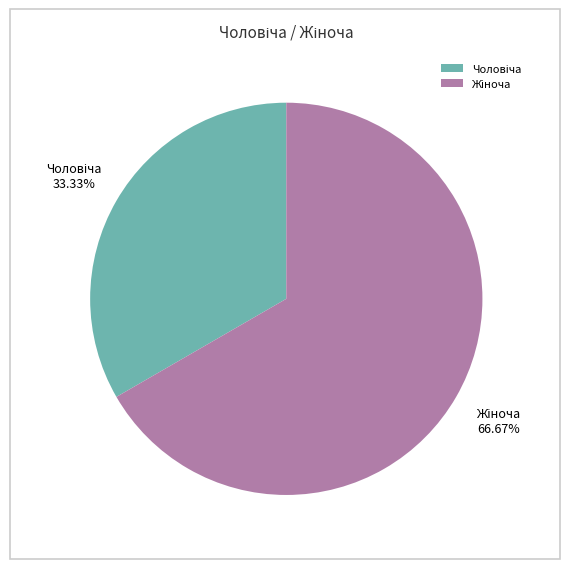

Does any single category account for the majority?

Yes